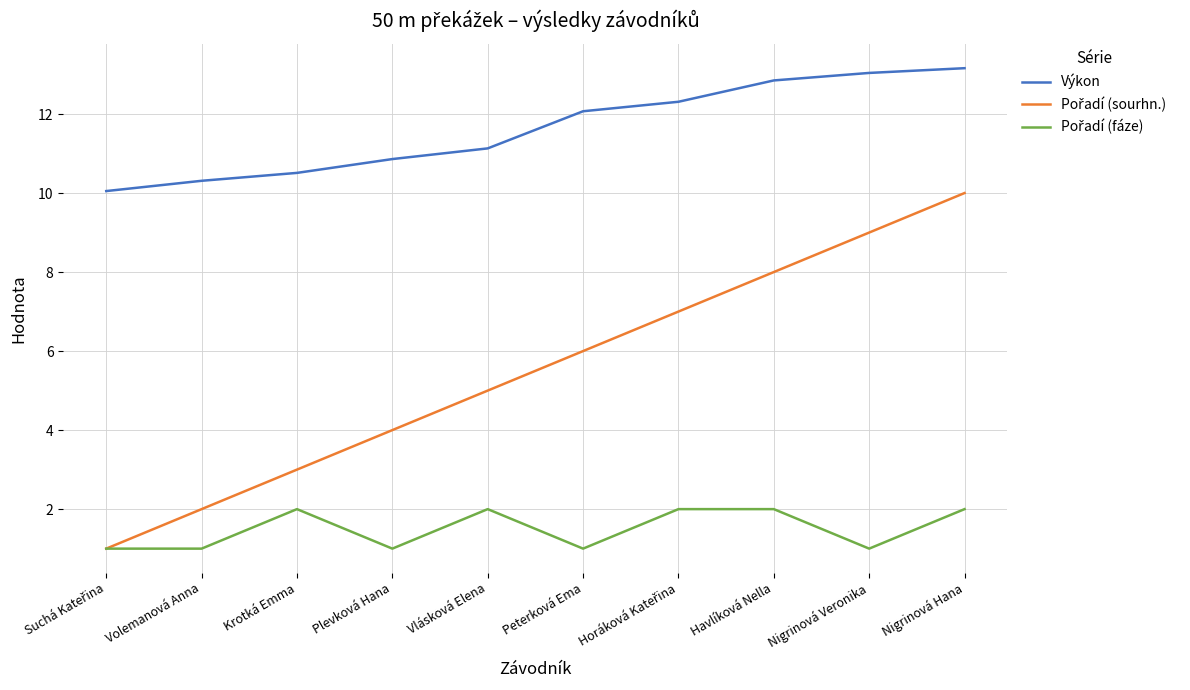

What position from the left is Volemanová Anna?

2